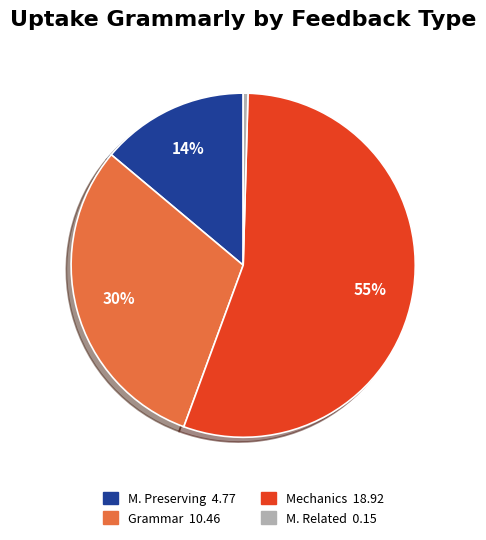

Which has a higher value, Mechanics or M. Preserving?

Mechanics